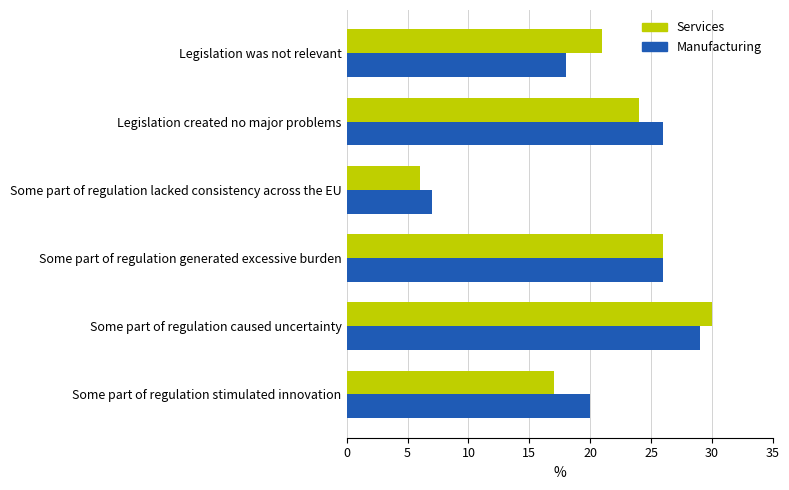

Rank the series by their average value, from highest to lowest.

Manufacturing, Services